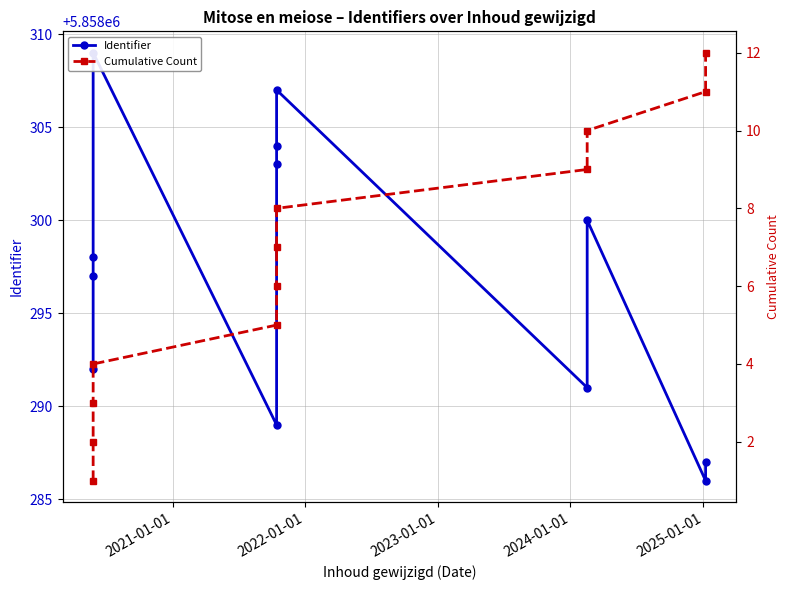

True or false: Cumulative Count and Identifier cross at least once.

False